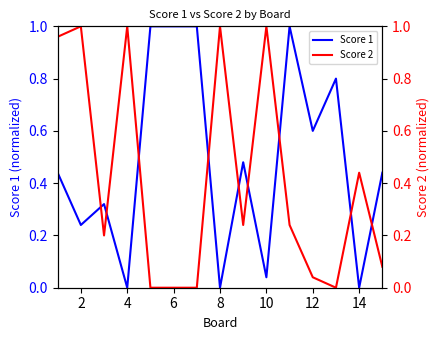

List the series in order of their peak value, highest first.

Score 1, Score 2